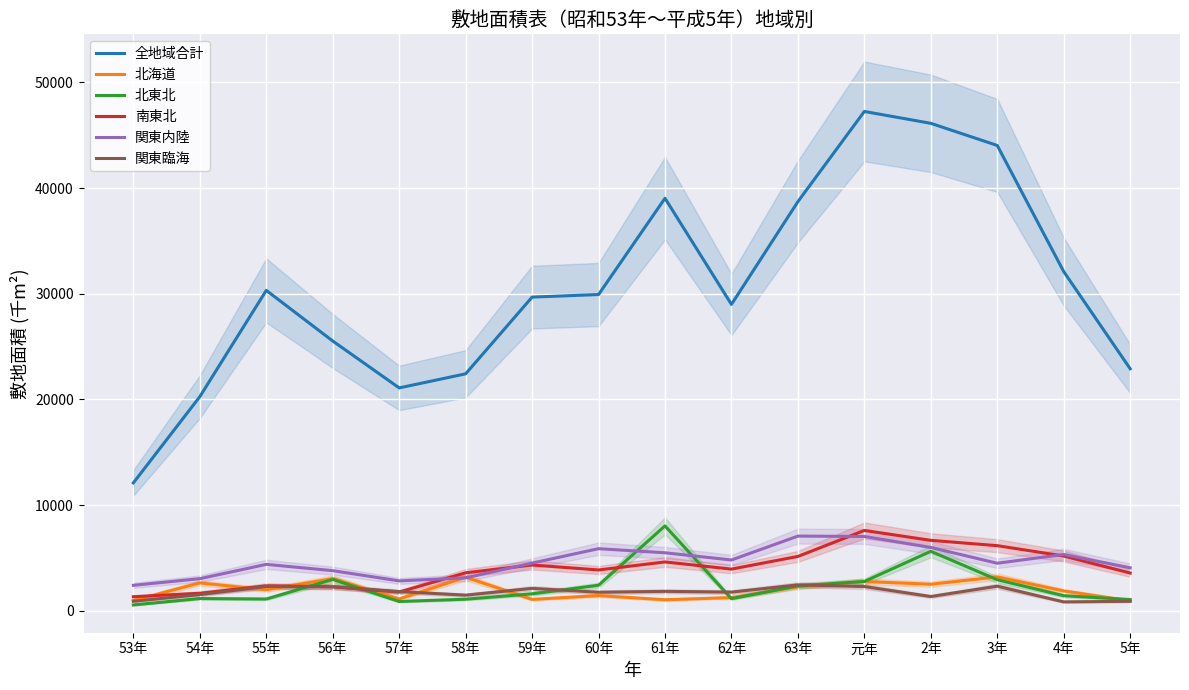

True or false: 全地域合計 and 北東北 intersect in this chart.

False